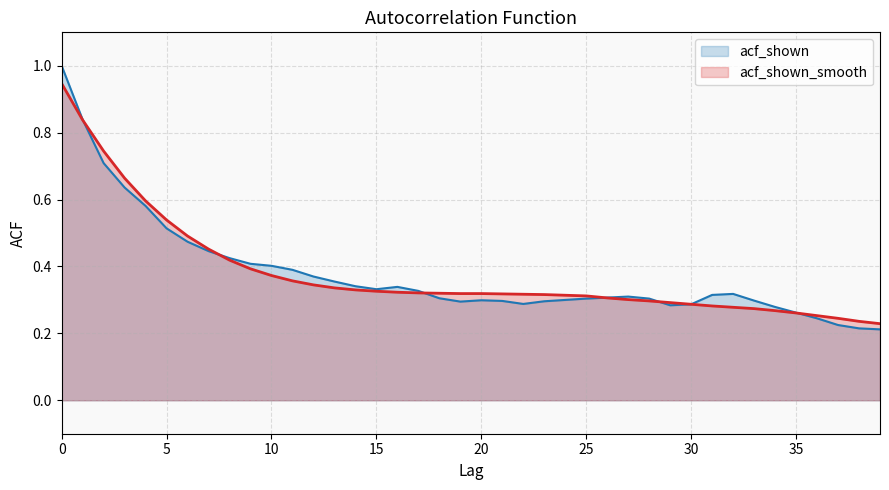

Reading left to right, transcribe all the data shown in this chart.

acf_shown_smooth: 0.9	0.8	0.7	0.7	0.6	0.5	0.5	0.5	0.4	0.4	0.4	0.4	0.3	0.3	0.3	0.3	0.3	0.3	0.3	0.3	0.3	0.3	0.3	0.3	0.3	0.3	0.3	0.3	0.3	0.3	0.3	0.3	0.3	0.3	0.3	0.3	0.3	0.2	0.2	0.2
acf_shown: 1.0	0.8	0.7	0.6	0.6	0.5	0.5	0.4	0.4	0.4	0.4	0.4	0.4	0.4	0.3	0.3	0.3	0.3	0.3	0.3	0.3	0.3	0.3	0.3	0.3	0.3	0.3	0.3	0.3	0.3	0.3	0.3	0.3	0.3	0.3	0.3	0.2	0.2	0.2	0.2